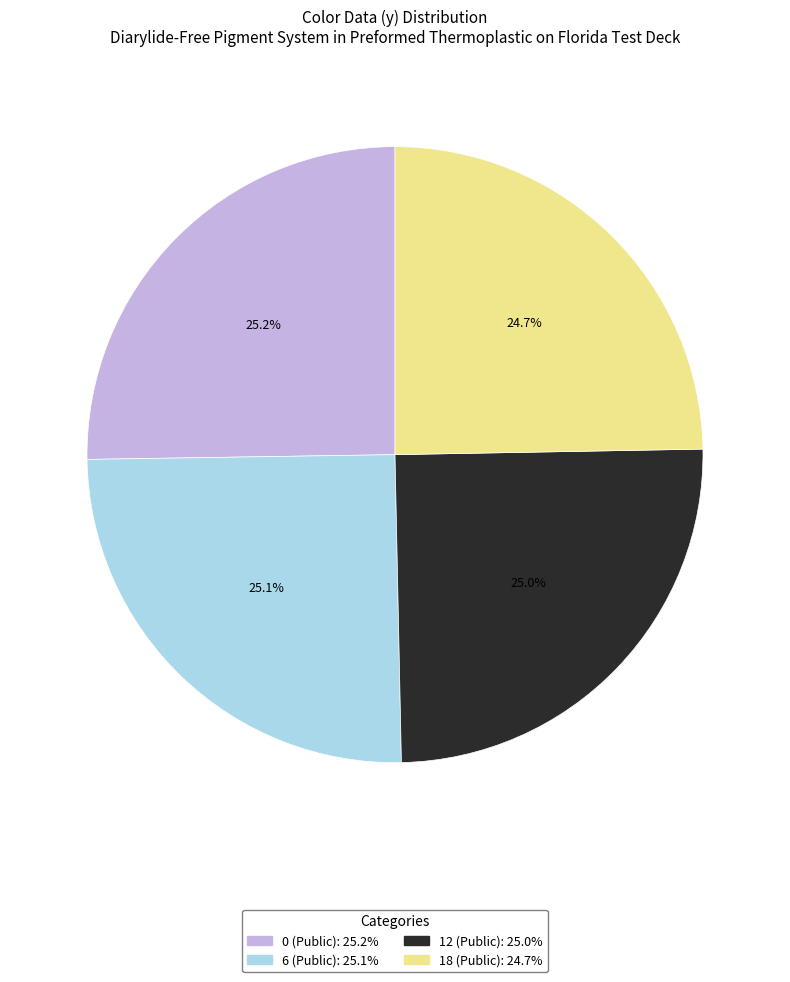

Is there a majority slice in this chart?

No